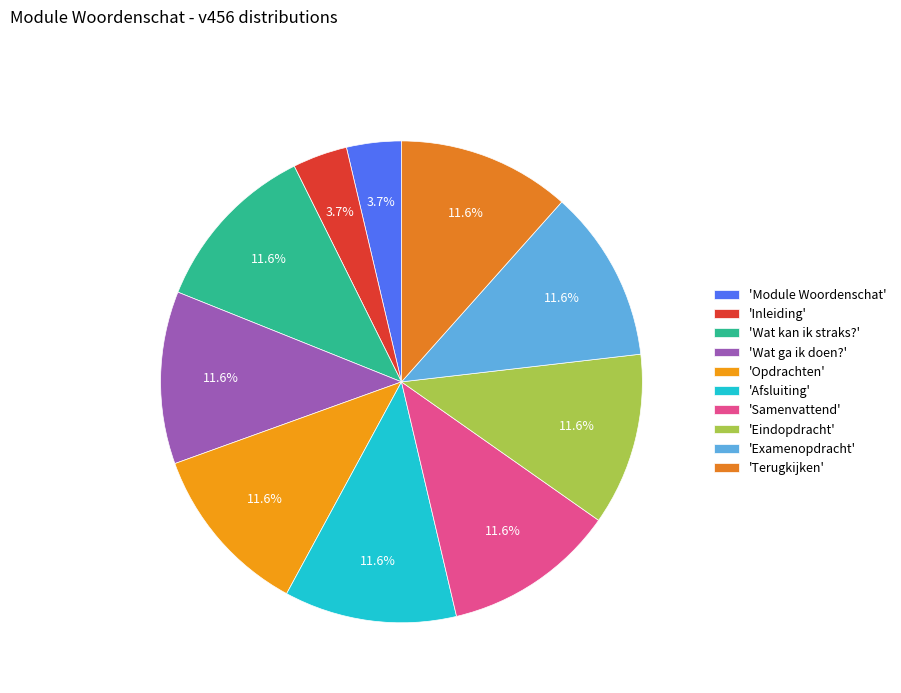

How many segments does this pie chart have?

10